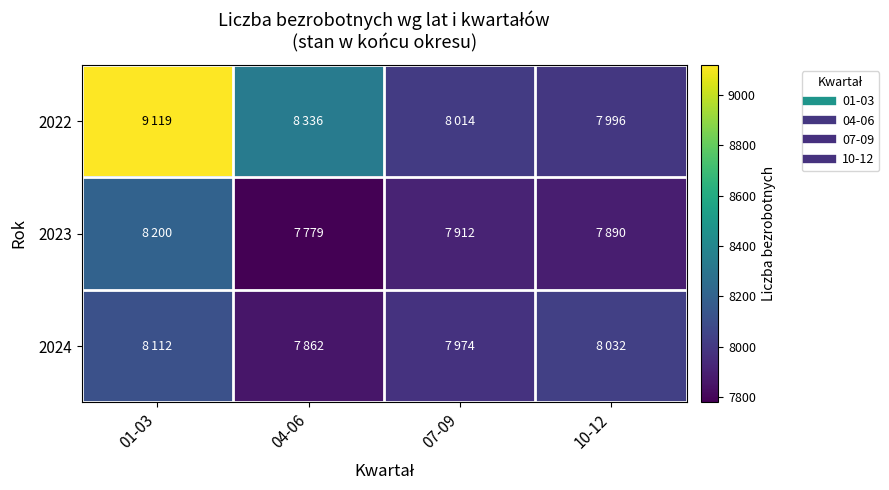

At how many categories does at least one series exceed 8683?

1